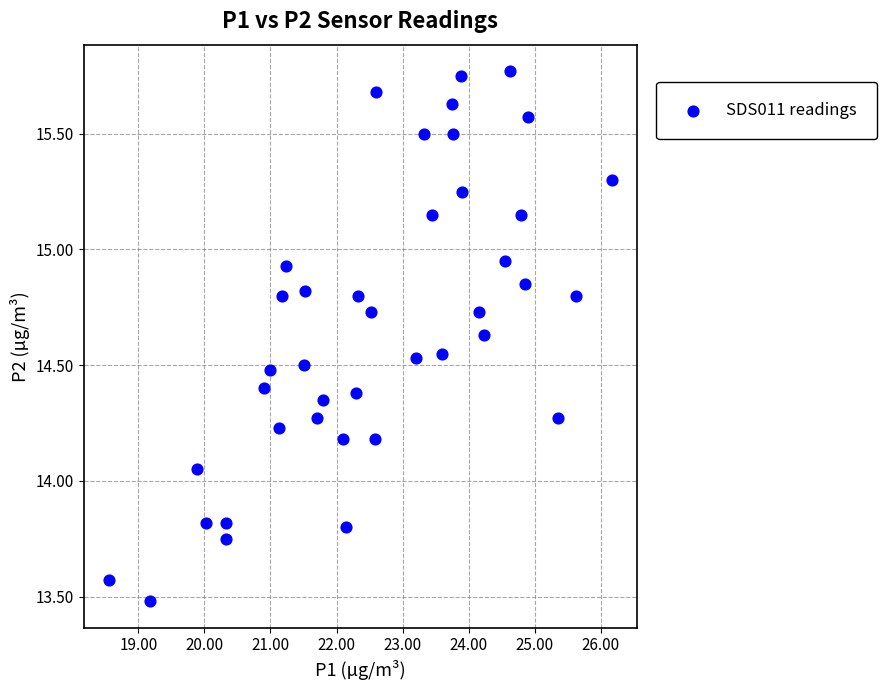

What is the range of X values (max minus min)?

7.6